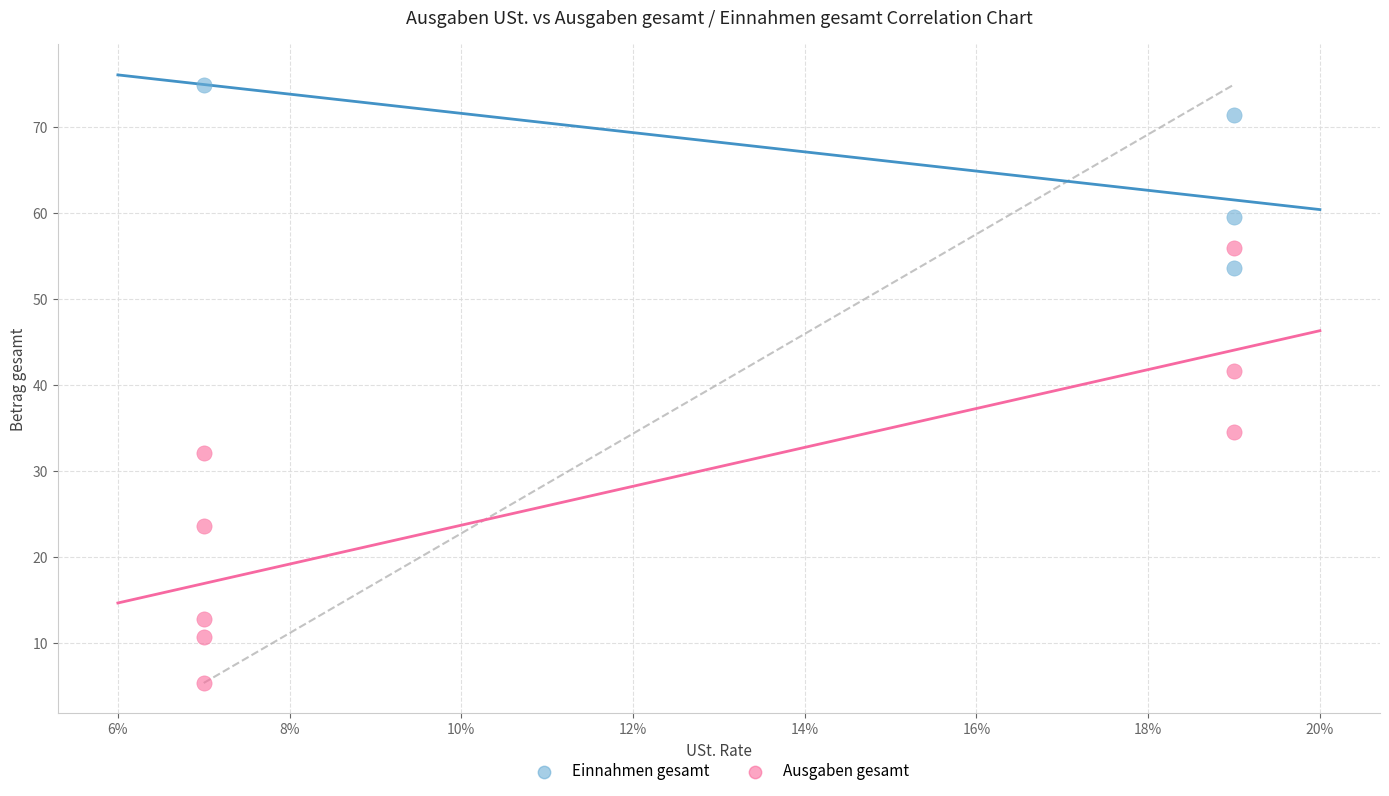

Which series has the largest Y range (max minus min)?

Ausgaben gesamt